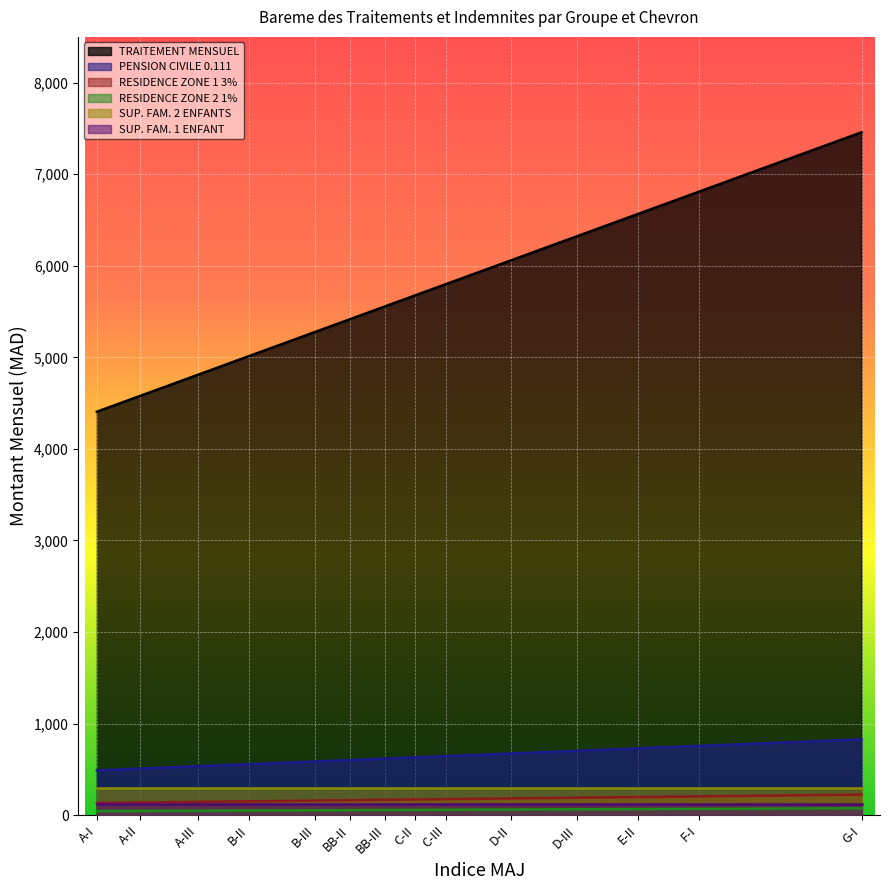

Which series changed the most between C-II and D-III?

TRAITEMENT MENSUEL